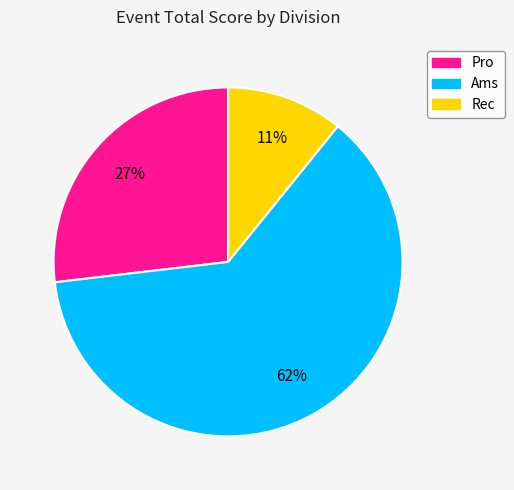

To the nearest percent, what is the average slice percentage?

33%